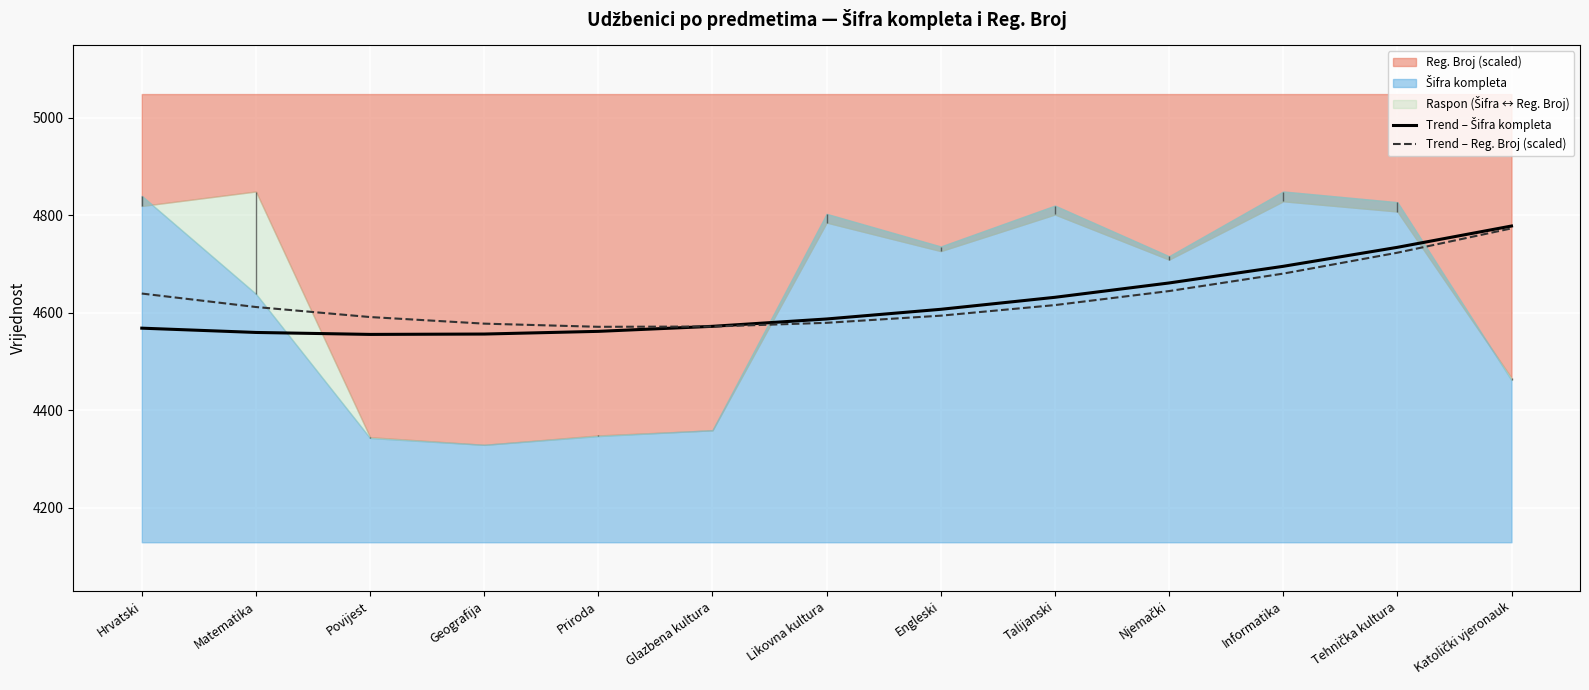

Where is the first local minimum for Trend – Reg. Broj (scaled)?

Priroda